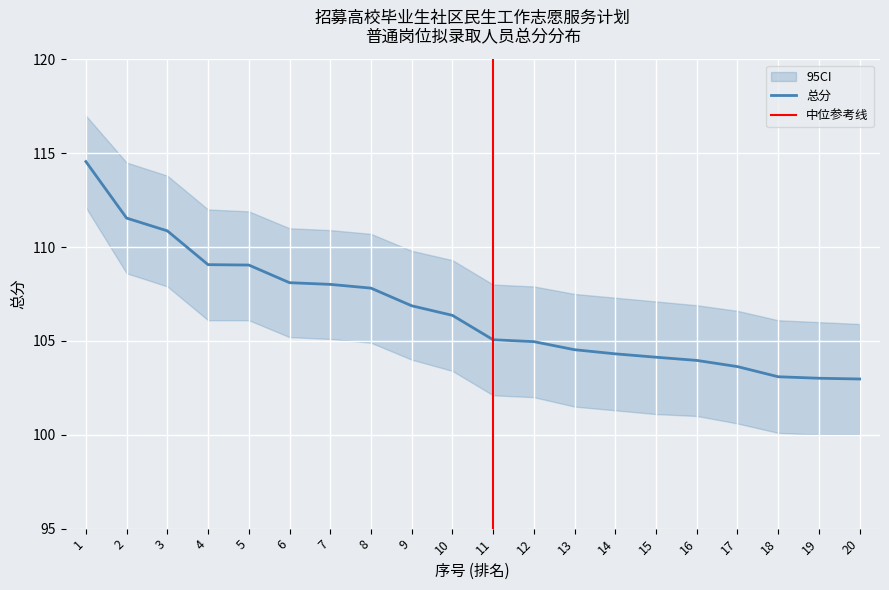

Where does the data first go above 106?

1